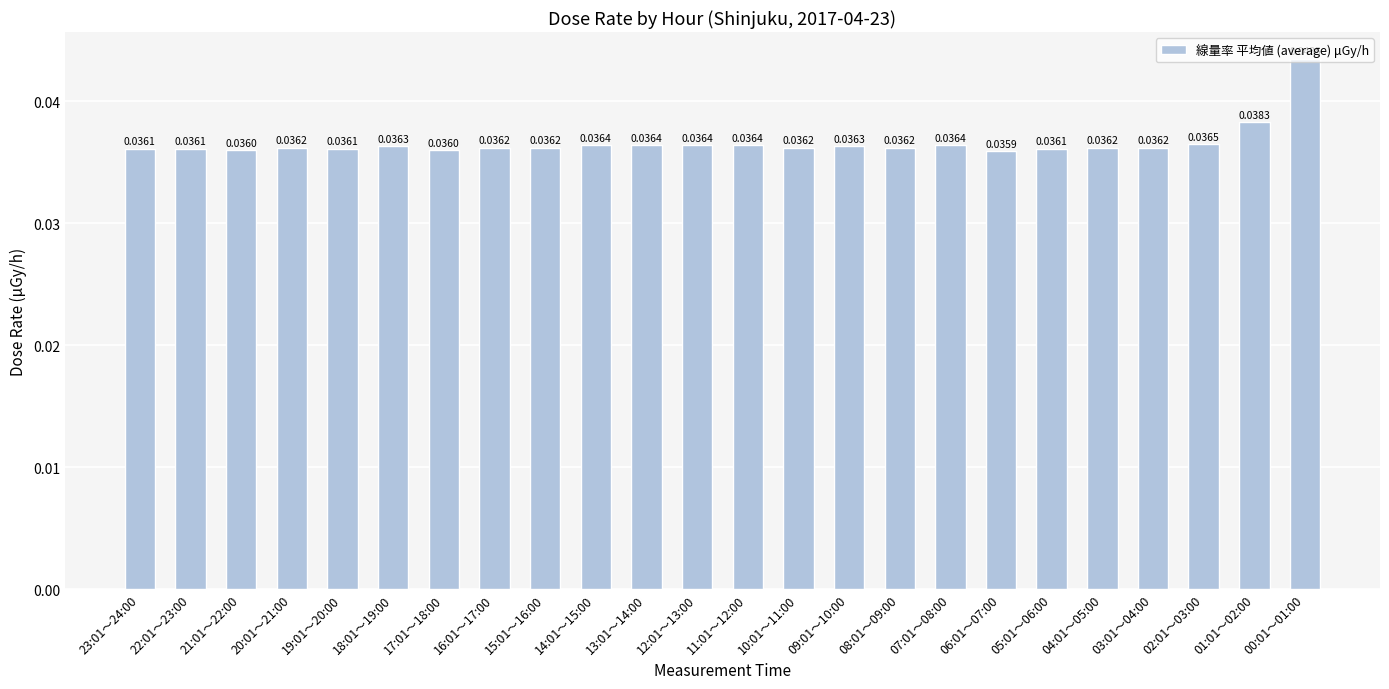

Does the chart contain stacked bars?

No